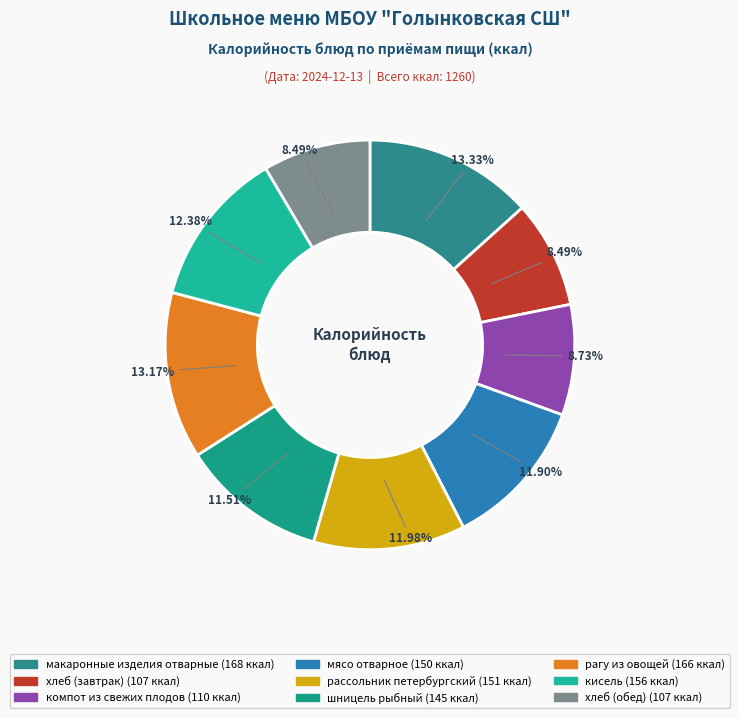

Does мясо отварное account for over 50% of the chart?

No